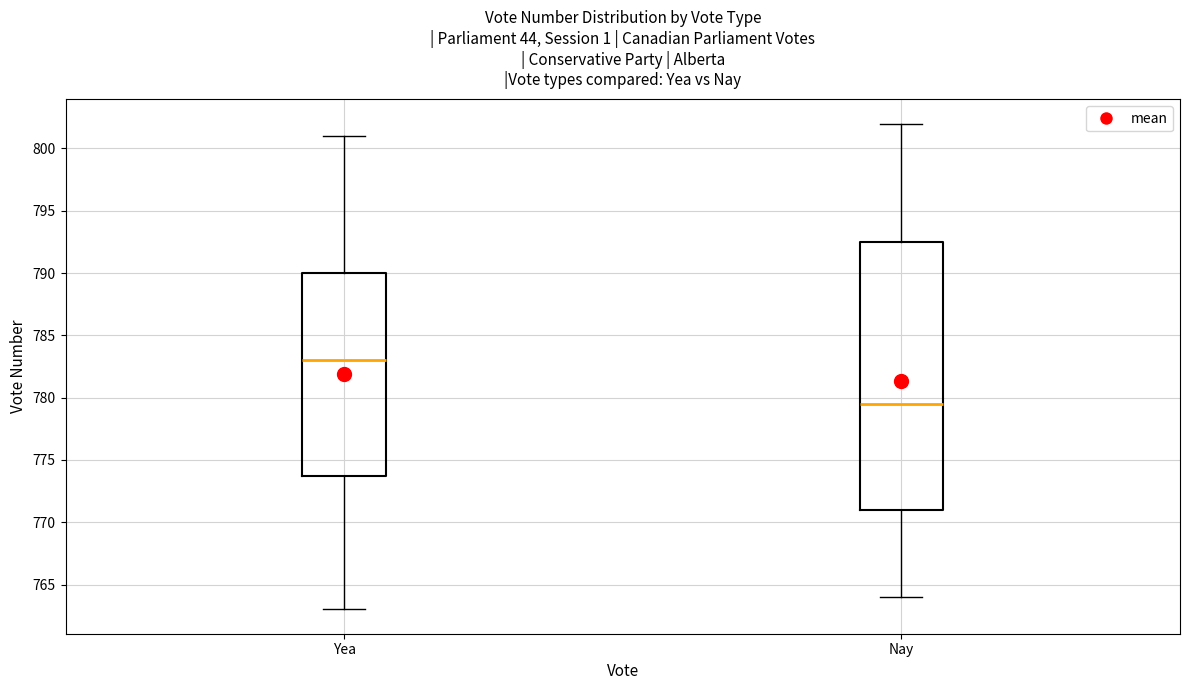

Where is the upper edge of the box for Yea on the y-axis? The values are not printed on the chart, so give them approximately, as read against the axis.

790.0